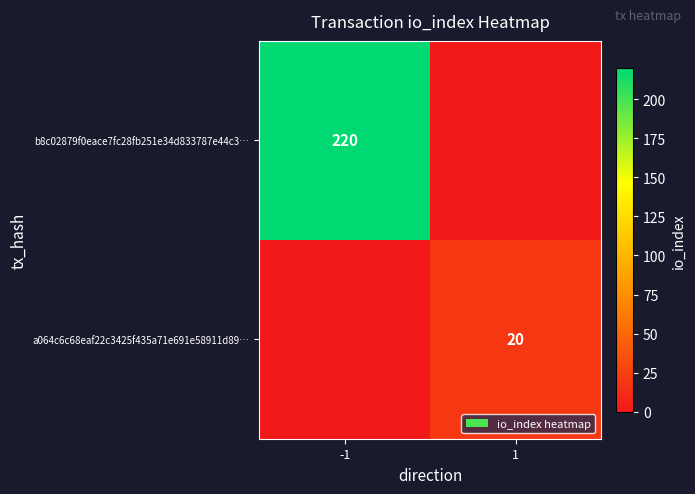

Is it true that b8c02879f0eace7fc28fb251e34d833787e44c3… equals 141 at -1?

False